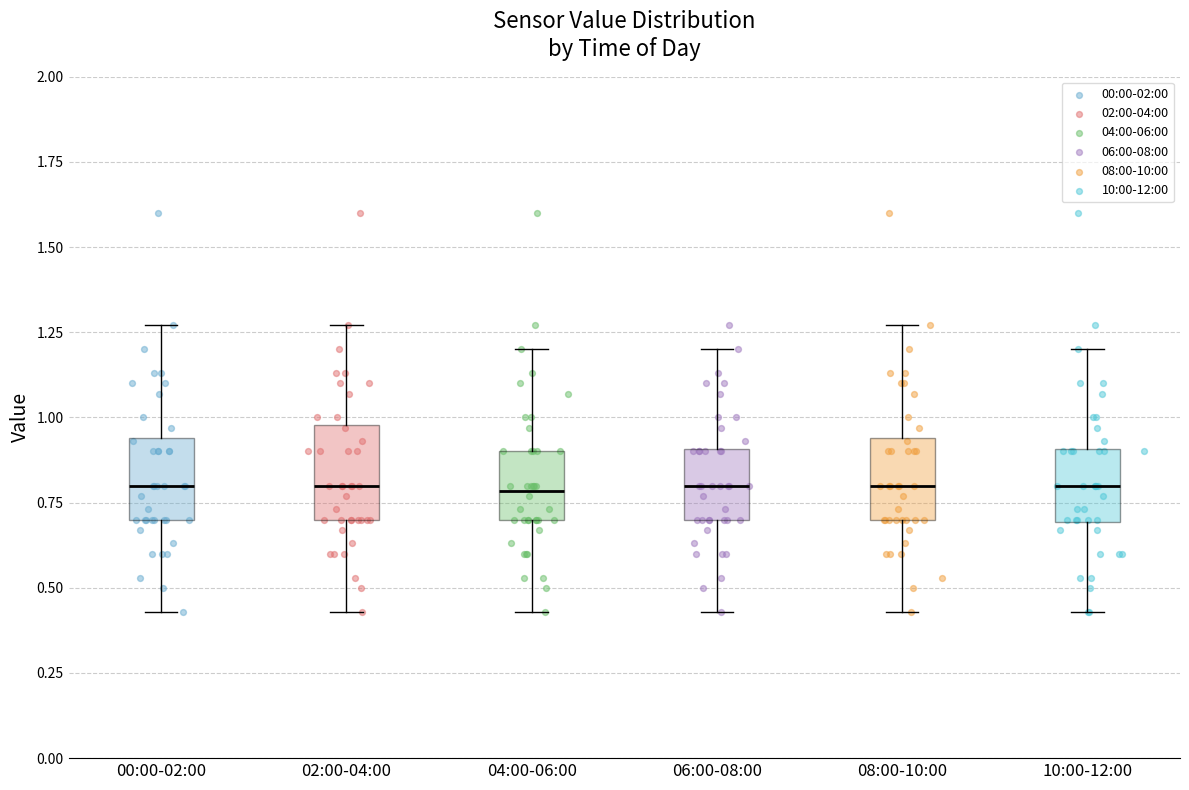

Where is the lower edge of the box for 02:00-04:00 on the y-axis? The values are not printed on the chart, so give them approximately, as read against the axis.

0.70